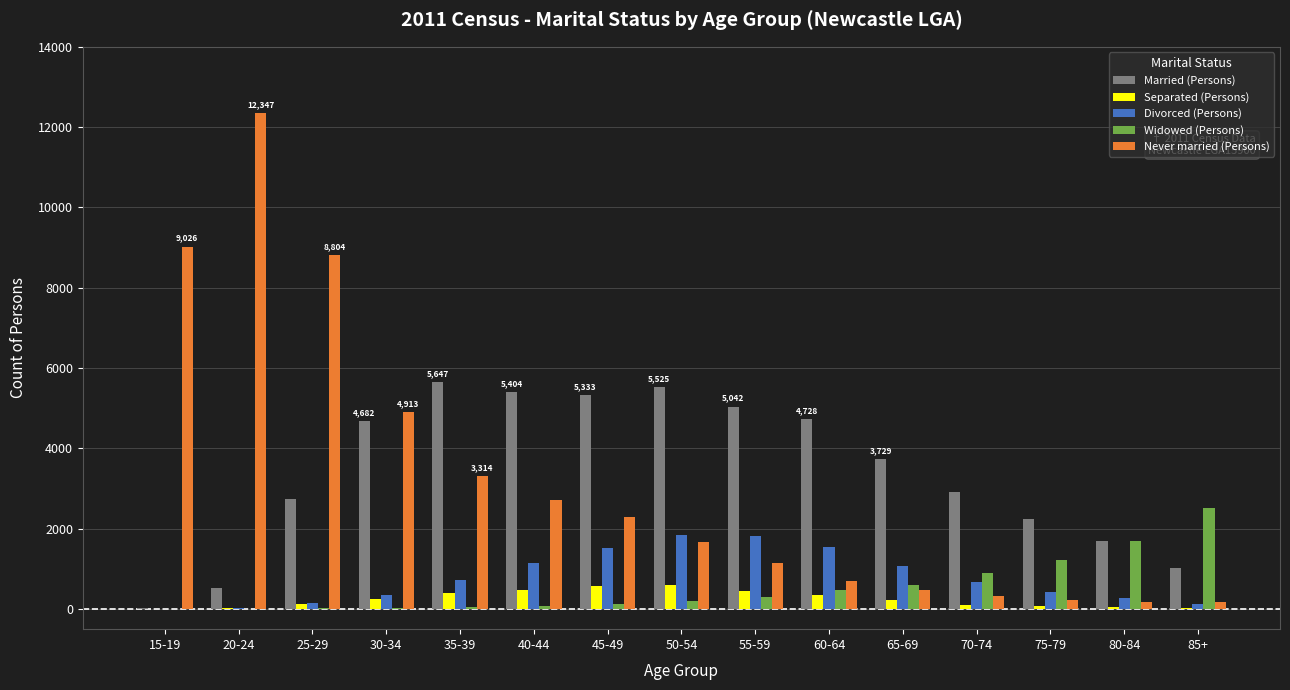

Between 45-49 and 75-79, which series saw the biggest shift?

Married (Persons)